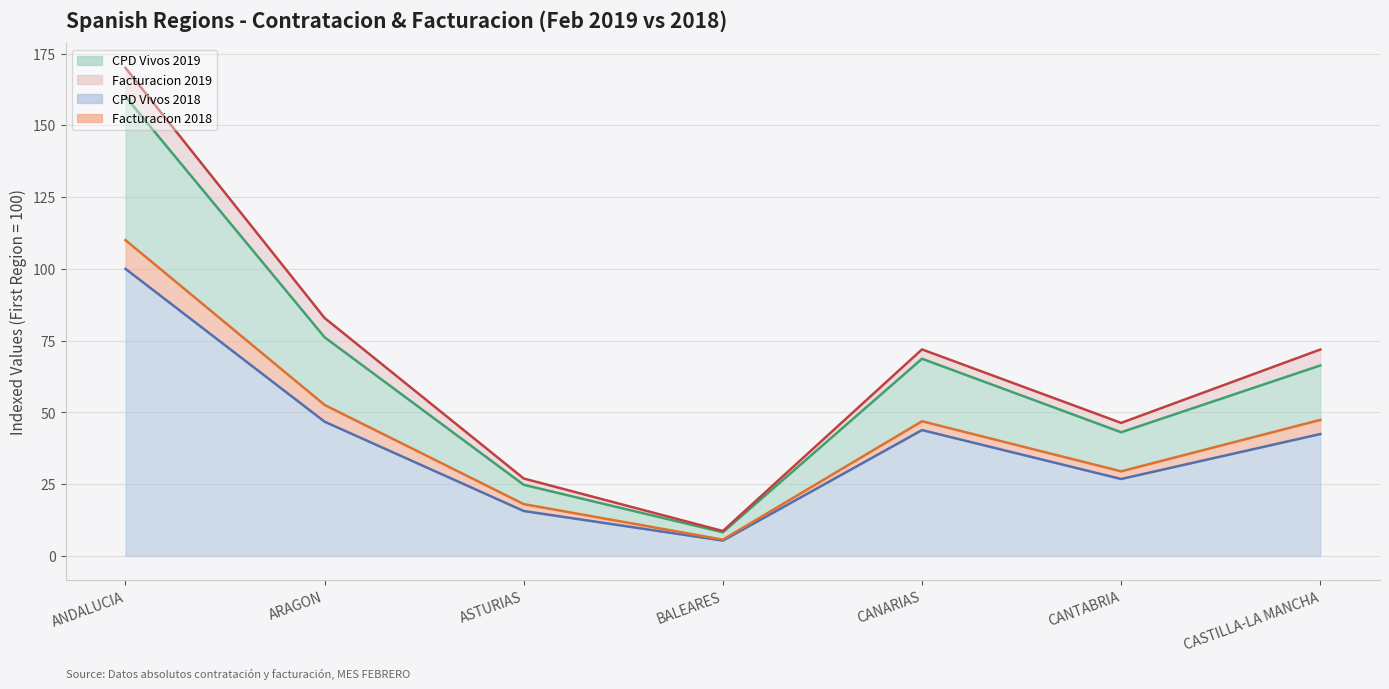

True or false: CPD Vivos 2019 and CPD Vivos 2018 cross at least once.

False